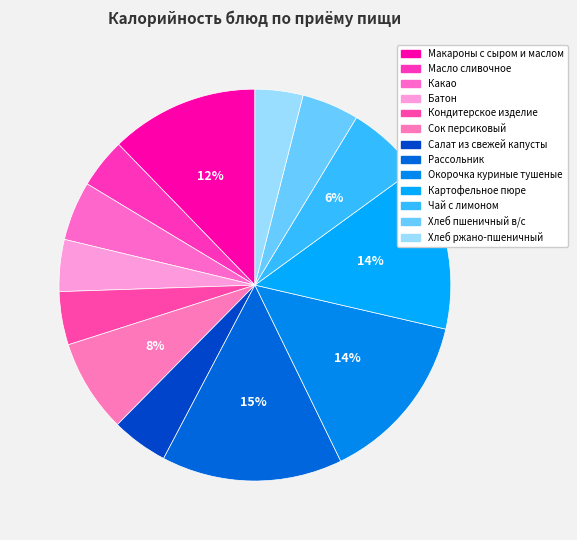

Count the number of slices in the pie.

13